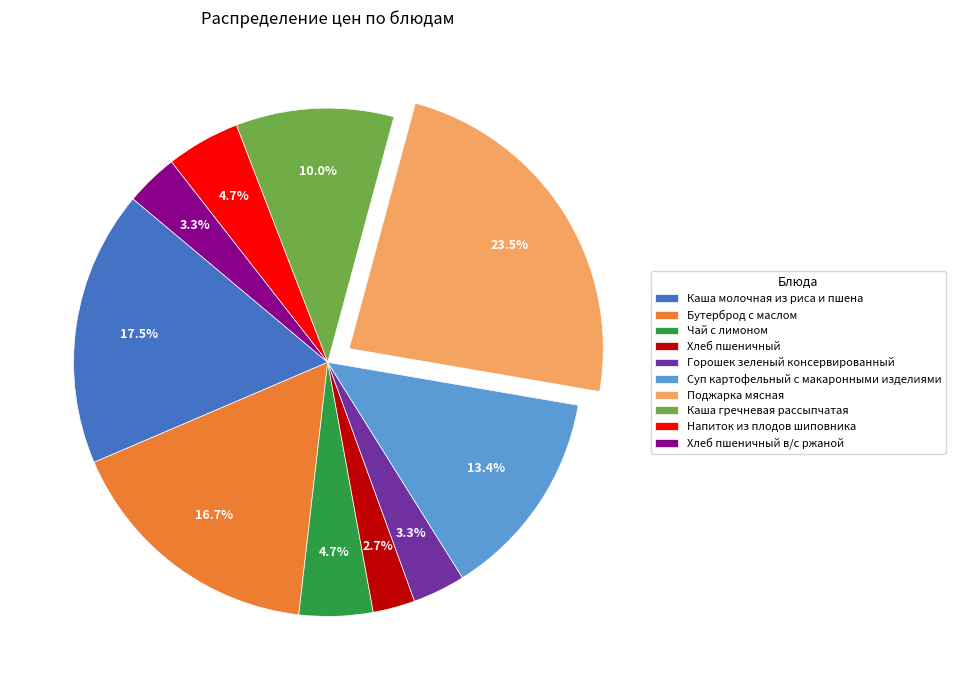

Which has a higher value, Суп картофельный с макаронными изделиями or Чай с лимоном?

Суп картофельный с макаронными изделиями